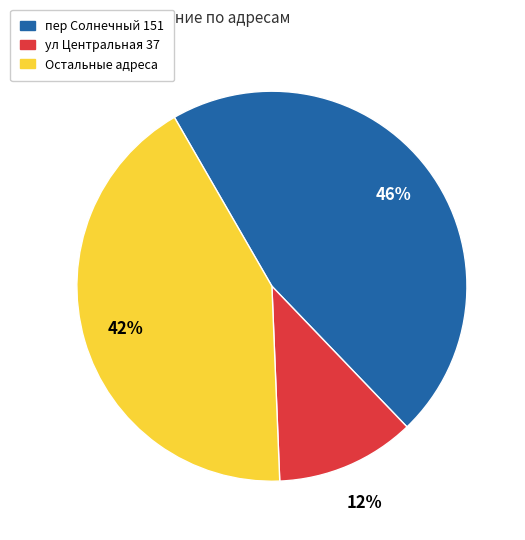

Is there any slice that represents more than half of the pie?

No